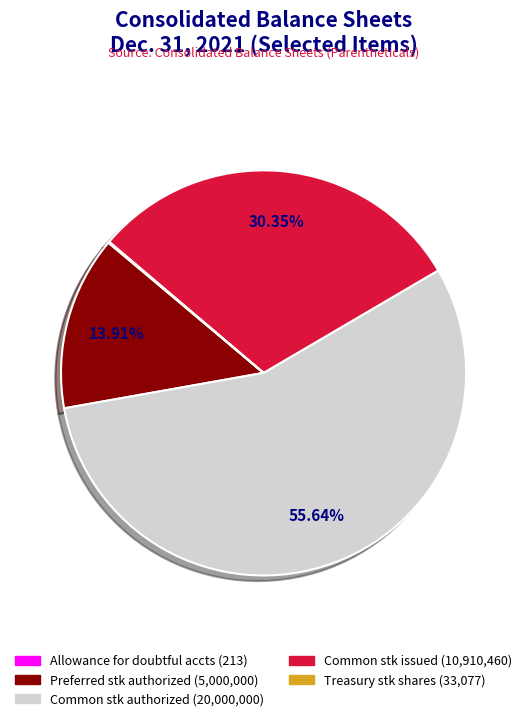

Between Common stk authorized (20,000,000) and Preferred stk authorized (5,000,000), which is larger?

Common stk authorized (20,000,000)